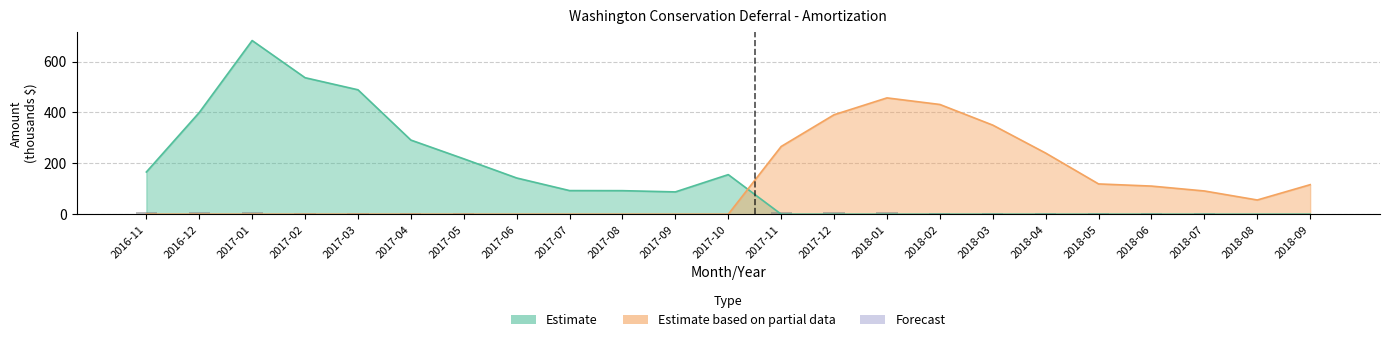

At which label is the value closest to 6?

2017-02